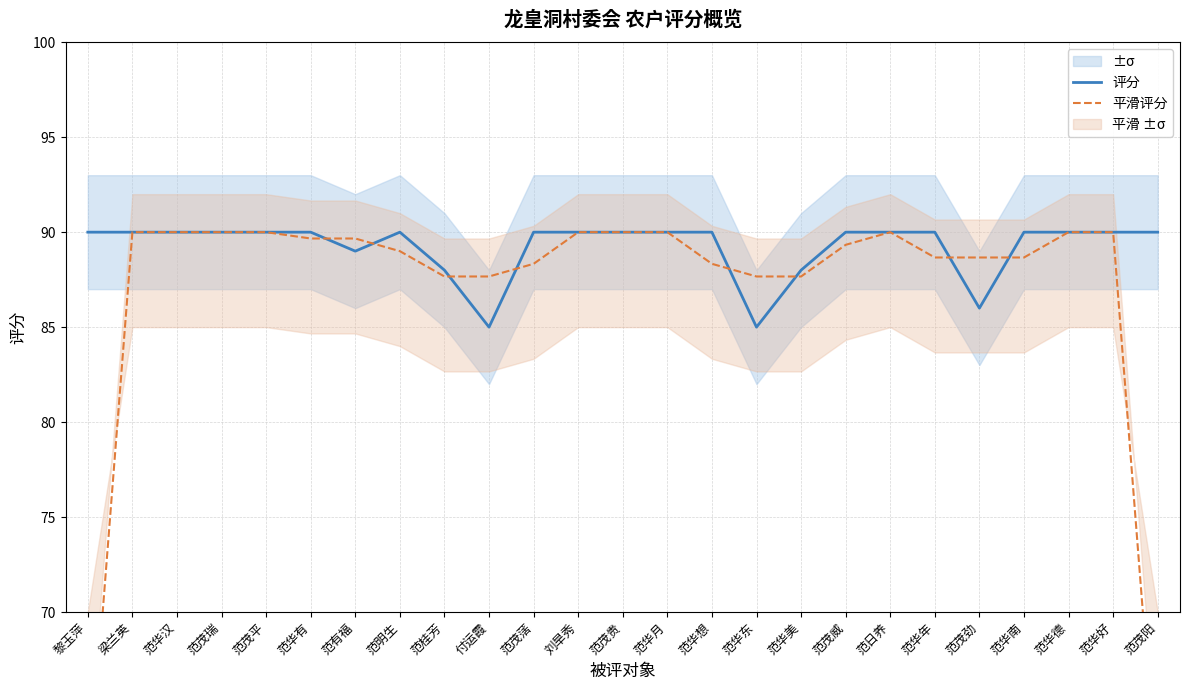

Reading right to left, list all the values displayed in this chart.

评分: 范茂阳=90.0	范华好=90.0	范华德=90.0	范华南=90.0	范茂劲=86.0	范华年=90.0	范日养=90.0	范茂威=90.0	范华美=88.0	范华东=85.0	范华想=90.0	范华月=90.0	范茂贵=90.0	刘旱秀=90.0	范茂萿=90.0	付运霞=85.0	范桂芳=88.0	范明生=90.0	范有福=89.0	范华有=90.0	范茂平=90.0	范茂瑞=90.0	范华汉=90.0	梁兰英=90.0	黎玉萍=90.0
平滑评分: 范茂阳=60.0	范华好=90.0	范华德=90.0	范华南=88.7	范茂劲=88.7	范华年=88.7	范日养=90.0	范茂威=89.3	范华美=87.7	范华东=87.7	范华想=88.3	范华月=90.0	范茂贵=90.0	刘旱秀=90.0	范茂萿=88.3	付运霞=87.7	范桂芳=87.7	范明生=89.0	范有福=89.7	范华有=89.7	范茂平=90.0	范茂瑞=90.0	范华汉=90.0	梁兰英=90.0	黎玉萍=60.0